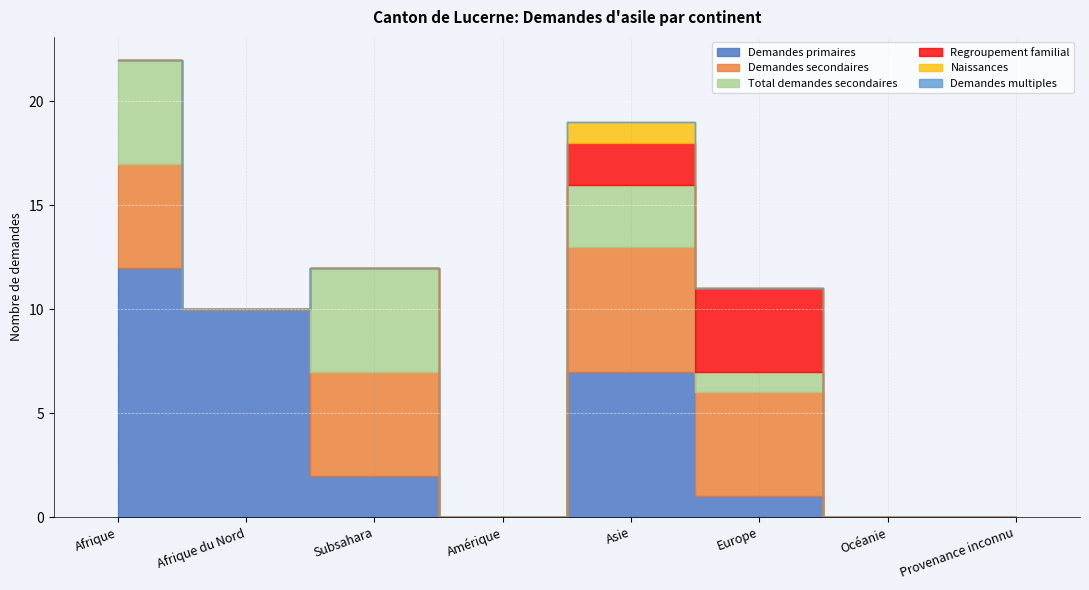

What is the average value of the Regroupement familial series?

1